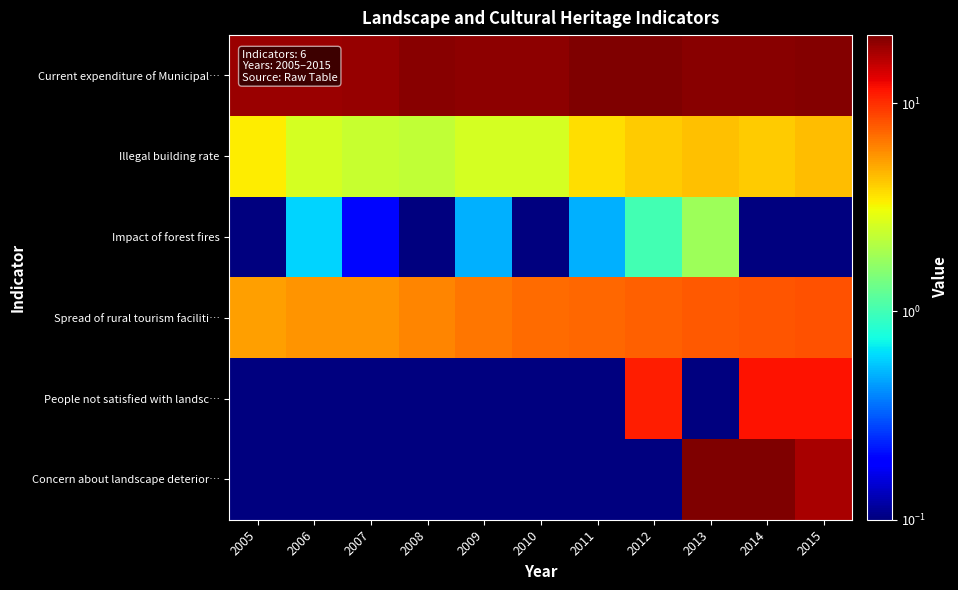

What is the spread (max minus min) of values at 2011?

21.2